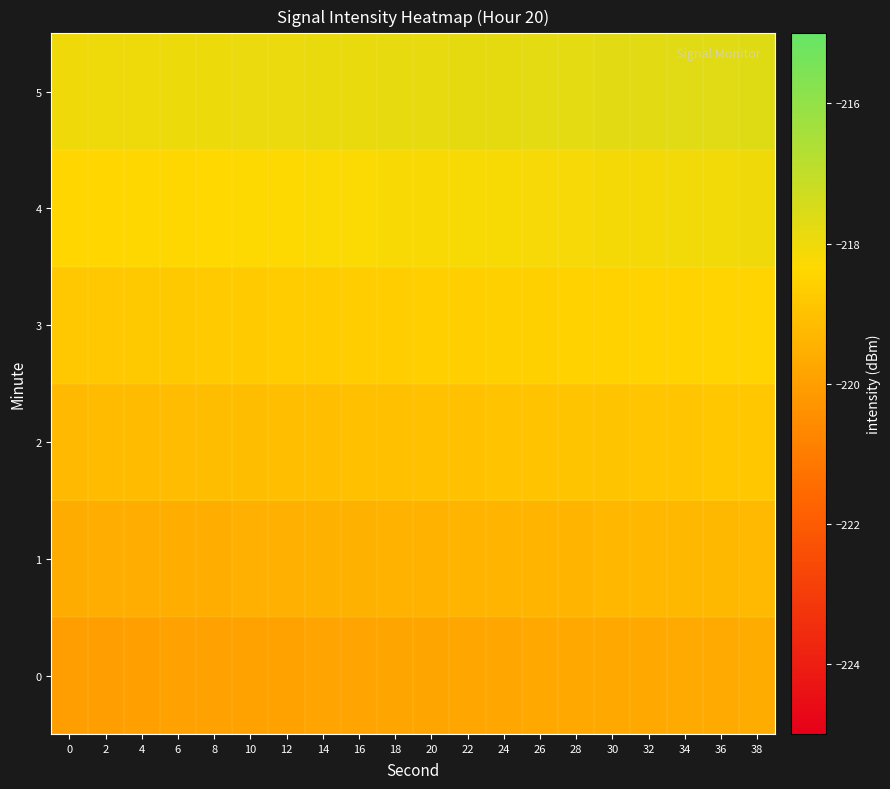

Which category has the highest value across all series?

38